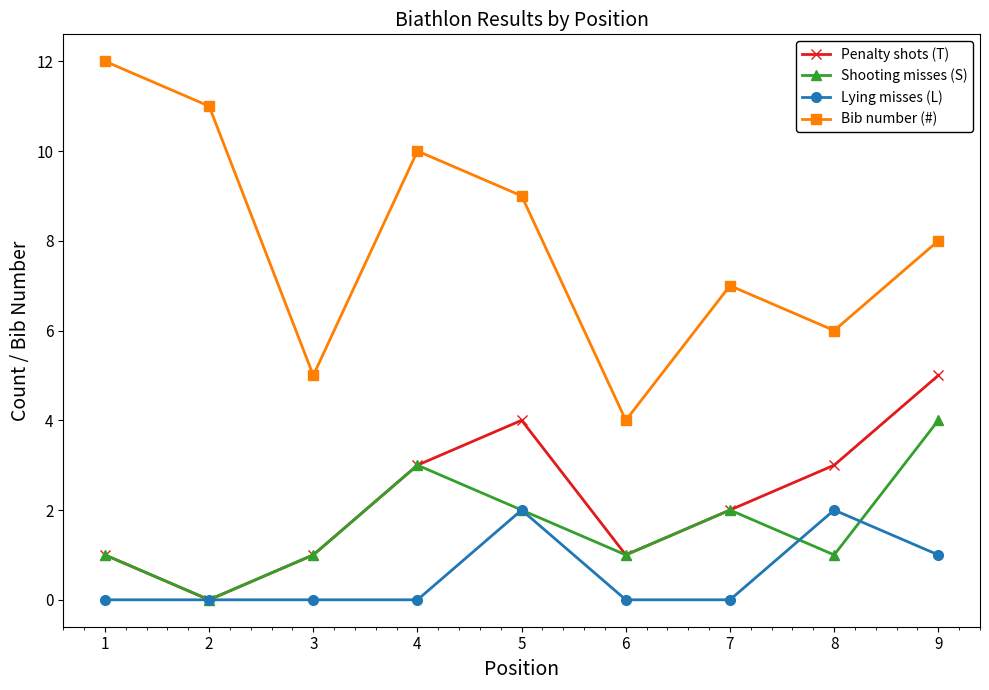

What is the greatest value displayed?

12